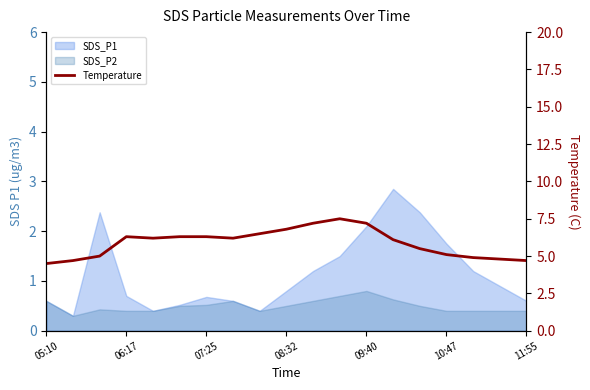

Reading right to left, extract all data points from this chart.

4.7	4.8	4.9	5.1	5.5	6.1	7.2	7.5	7.2	6.8	6.5	6.2	6.3	6.3	6.2	6.3	5.0	4.7	4.5